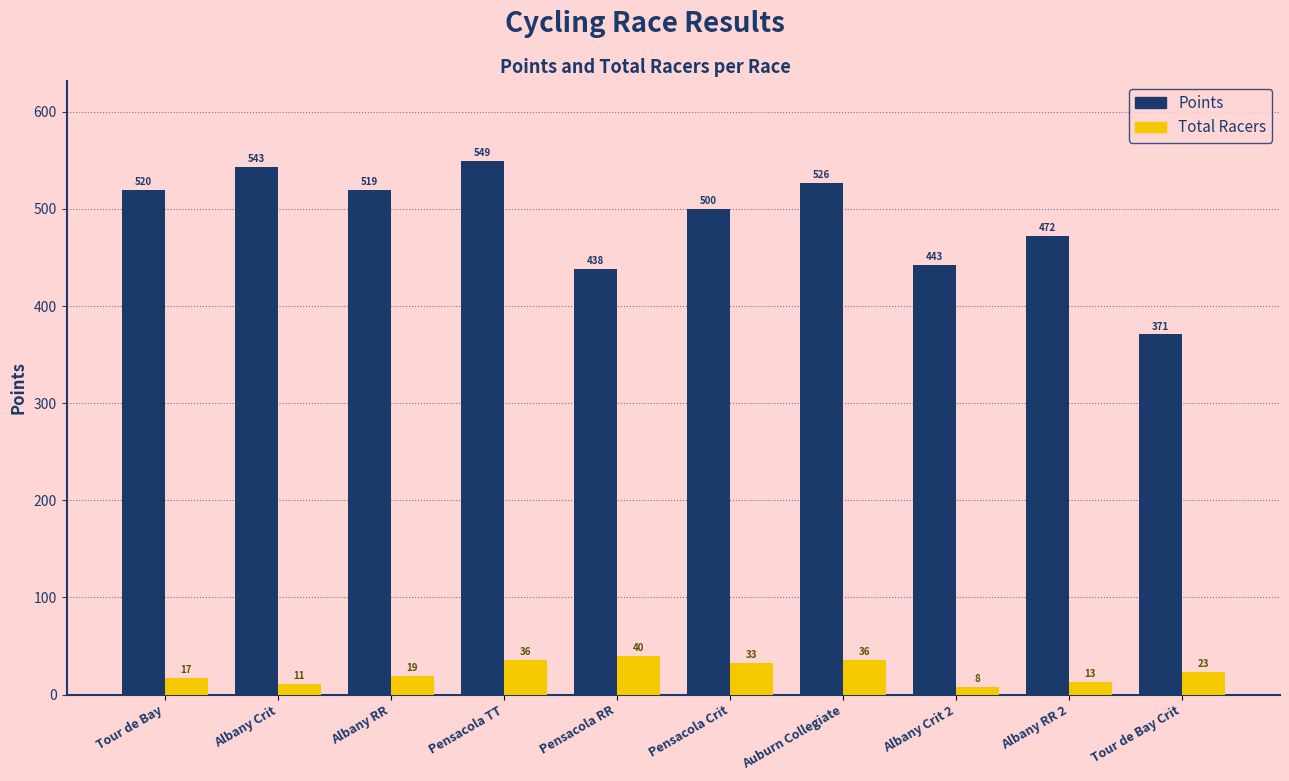

Which series has the widest spread of values?

Points